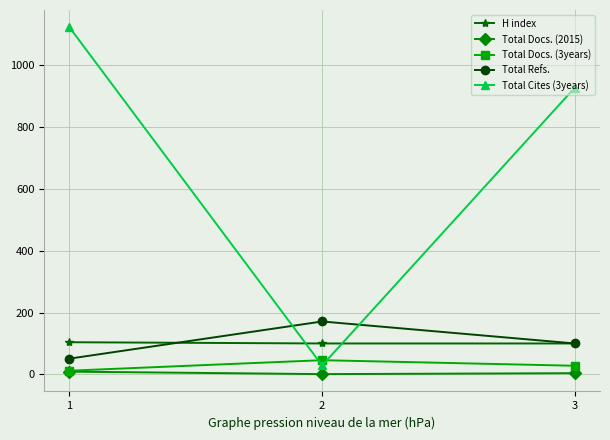

What is the value of the Total Cites (3years) point at the 3rd from the left?

926